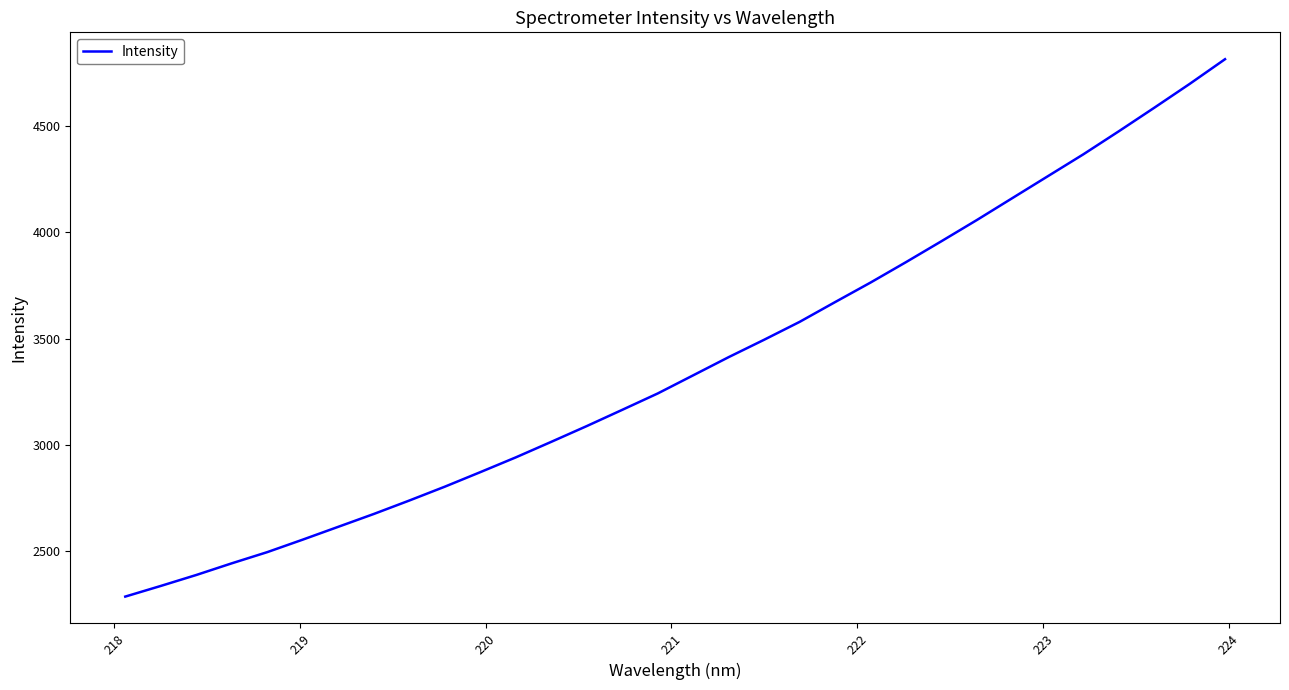

What is the maximum value shown in the chart?

4812.0